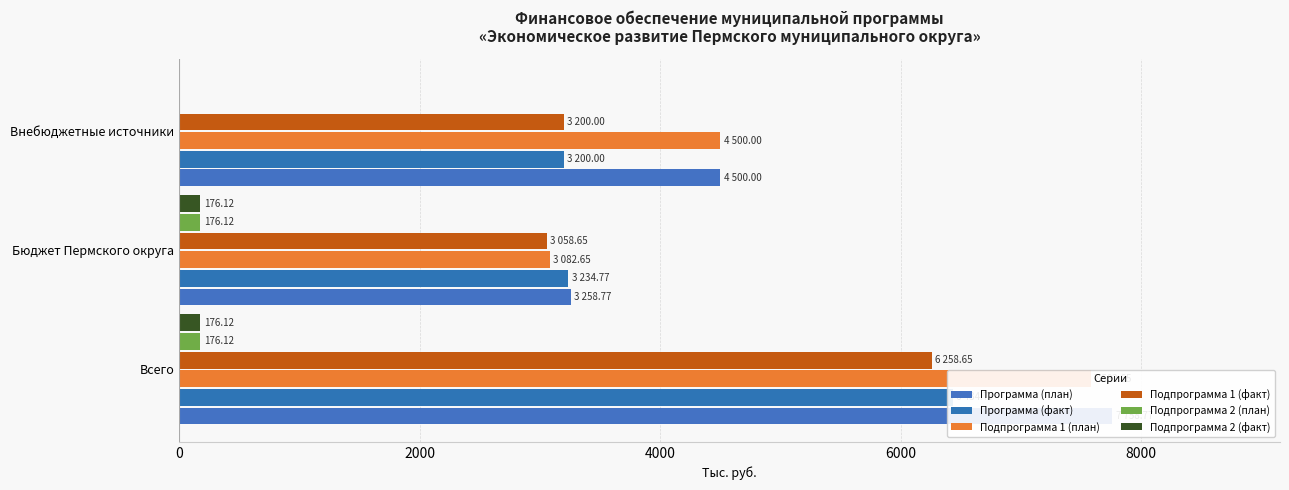

Which series changed the most between Всего and Бюджет Пермского округа?

Программа (план)